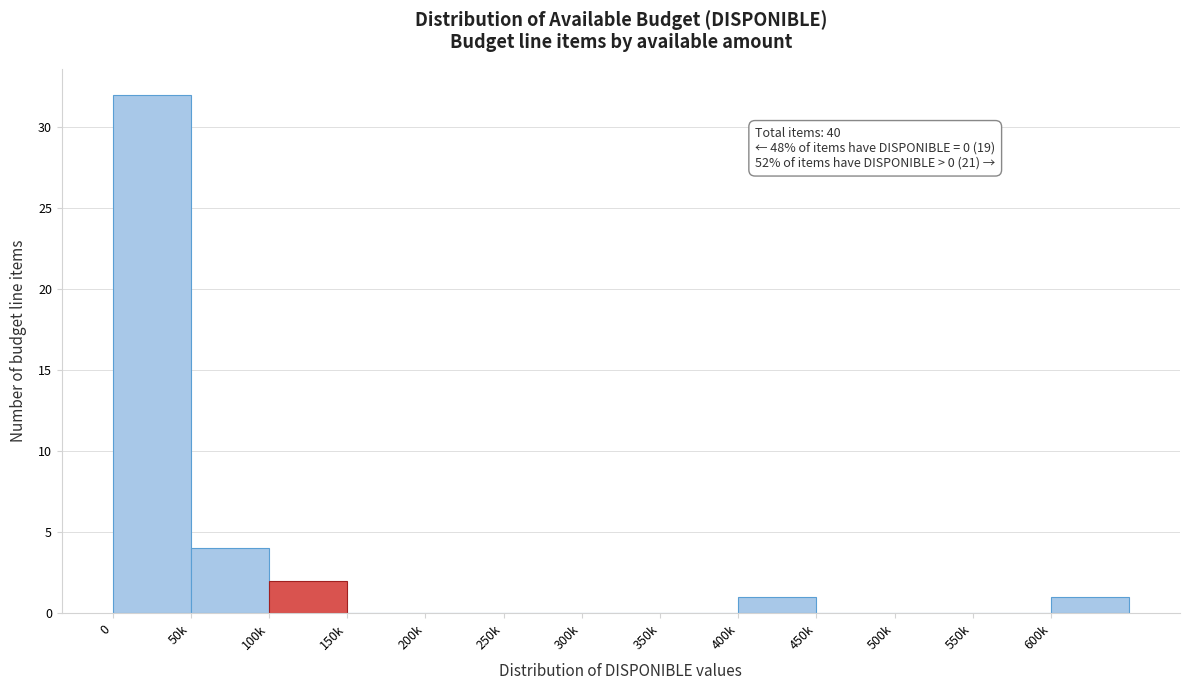

Reading left to right, list all the values displayed in this chart.

0=32	50k=4	100k=2	150k=0	200k=0	250k=0	300k=0	350k=0	400k=1	450k=0	500k=0	550k=0	600k=1